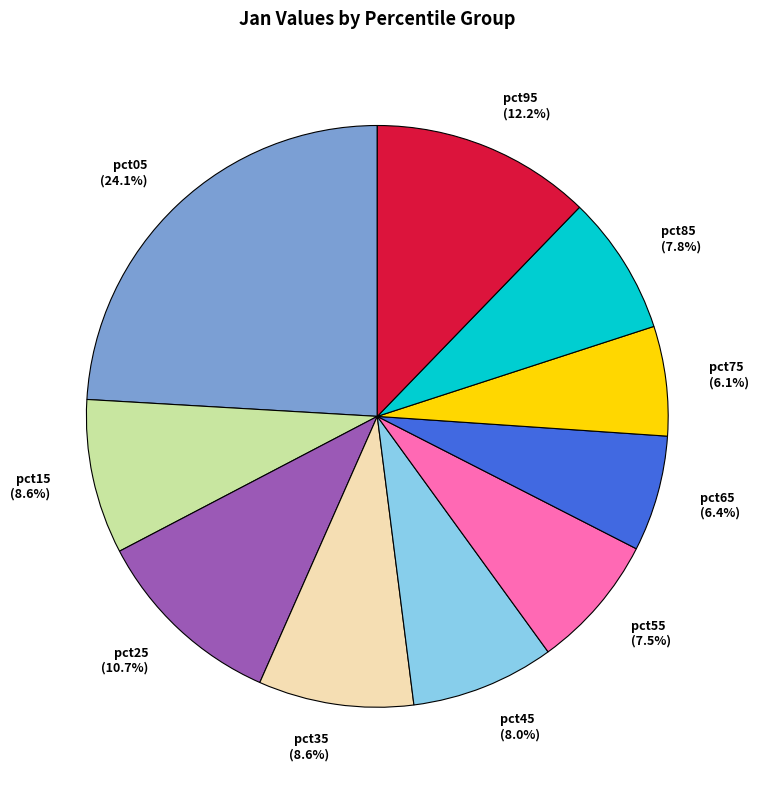

What is the total percentage of pct85 and pct25?

18.5%